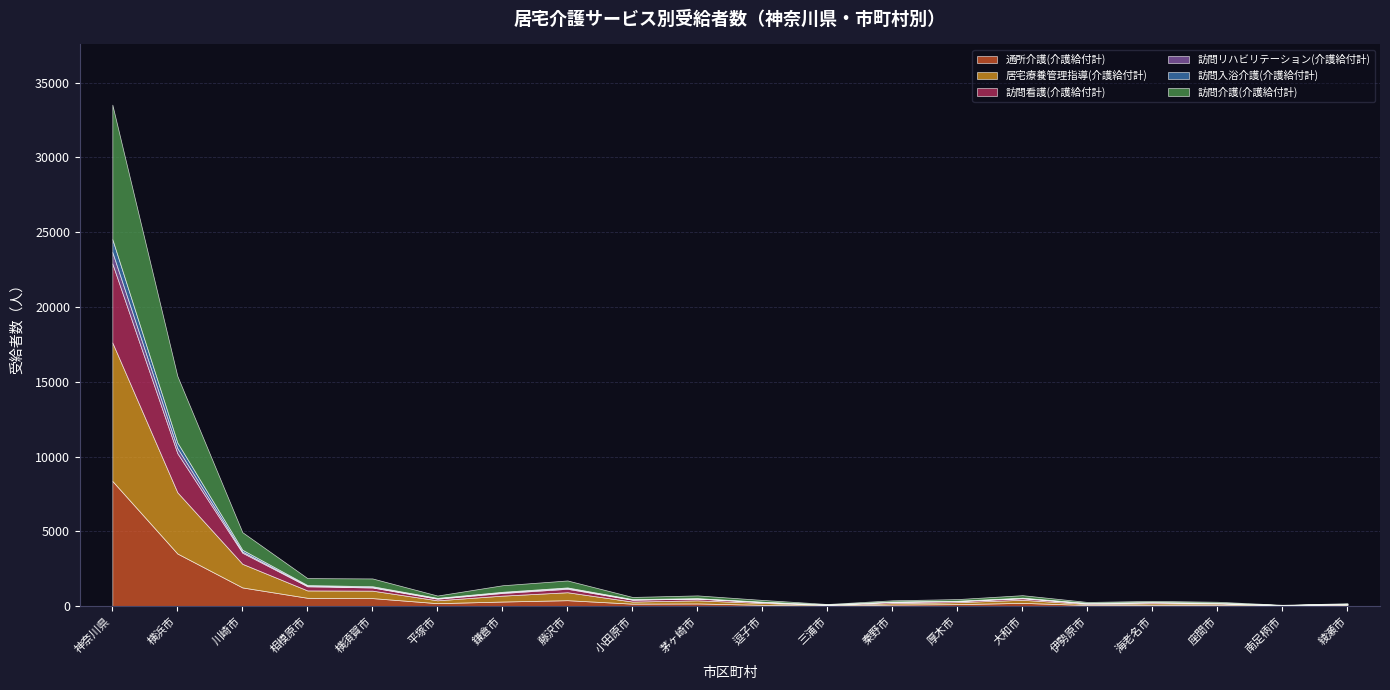

Which series changed the most between 平塚市 and 茅ヶ崎市?

訪問介護(介護給付計)